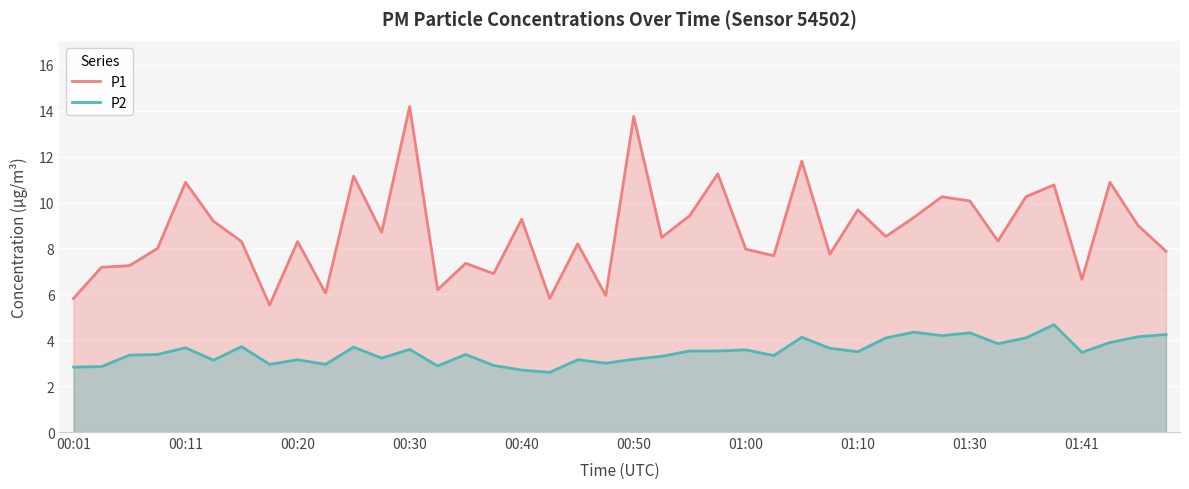

Rank the series by their maximum value, from highest to lowest.

P1, P2